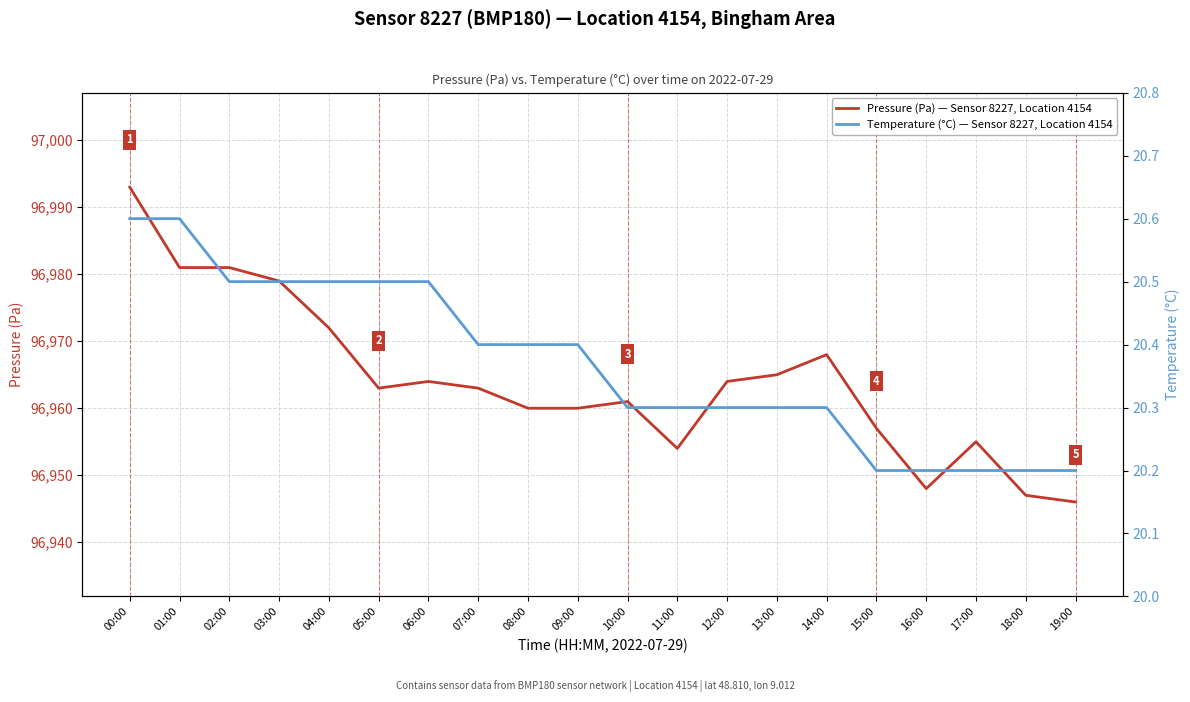

At which label does Pressure (Pa) — Sensor 8227, Location 4154 reach its peak?

00:00